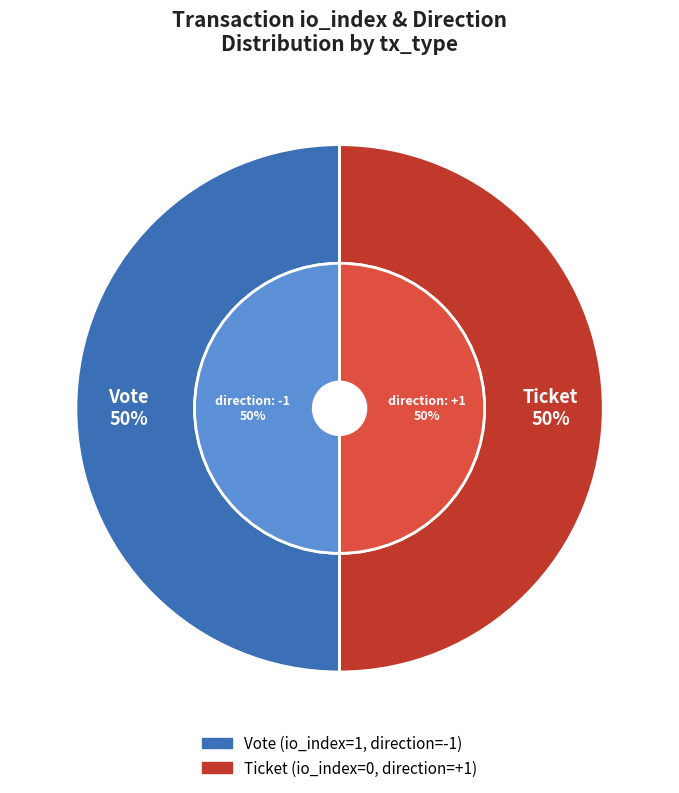

What is the largest slice in the pie chart?

Vote (io_index=1)